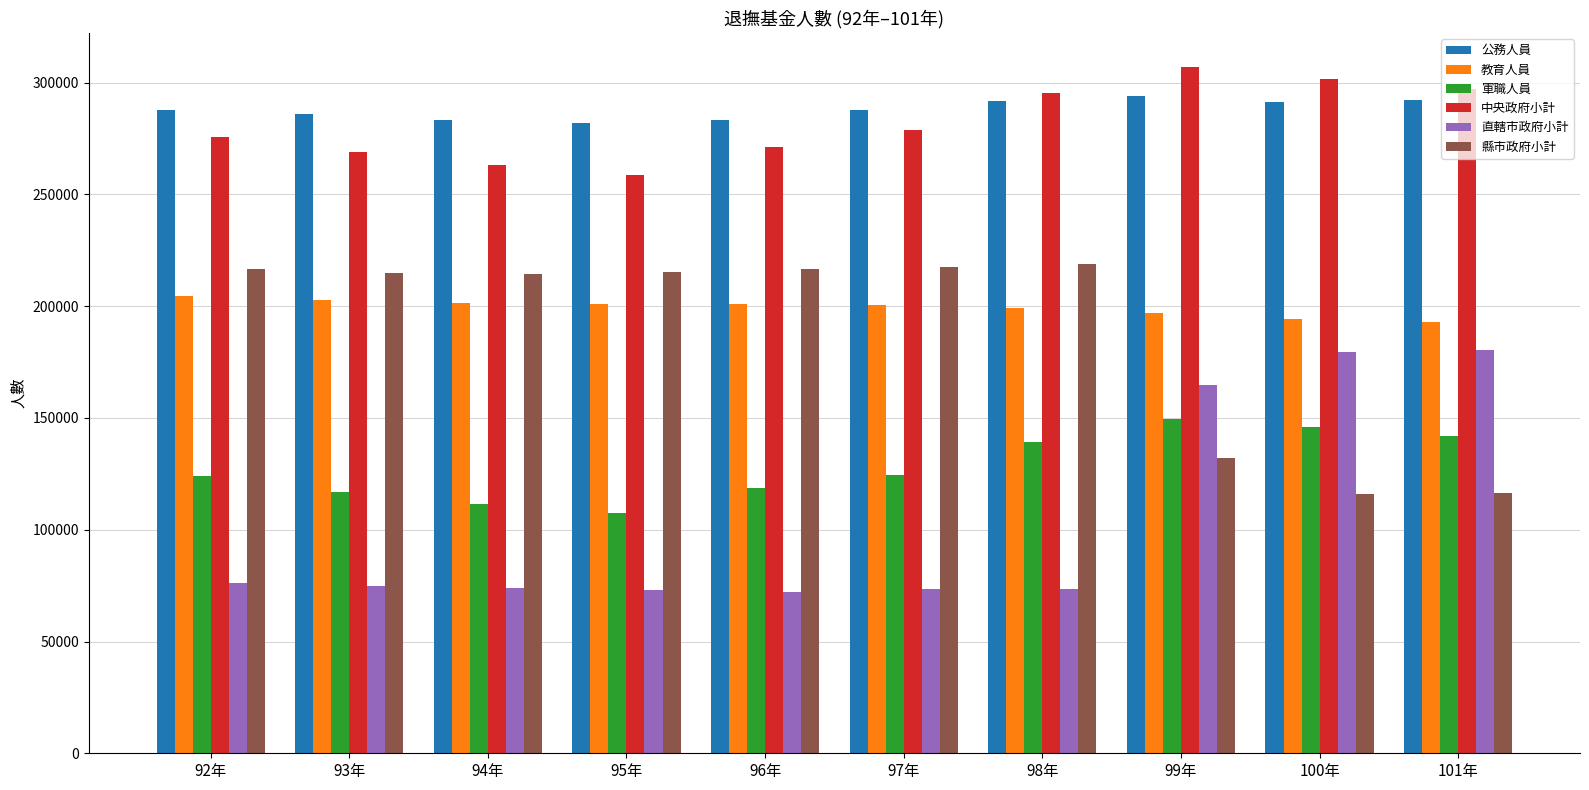

At how many categories does at least one series exceed 274040?

10